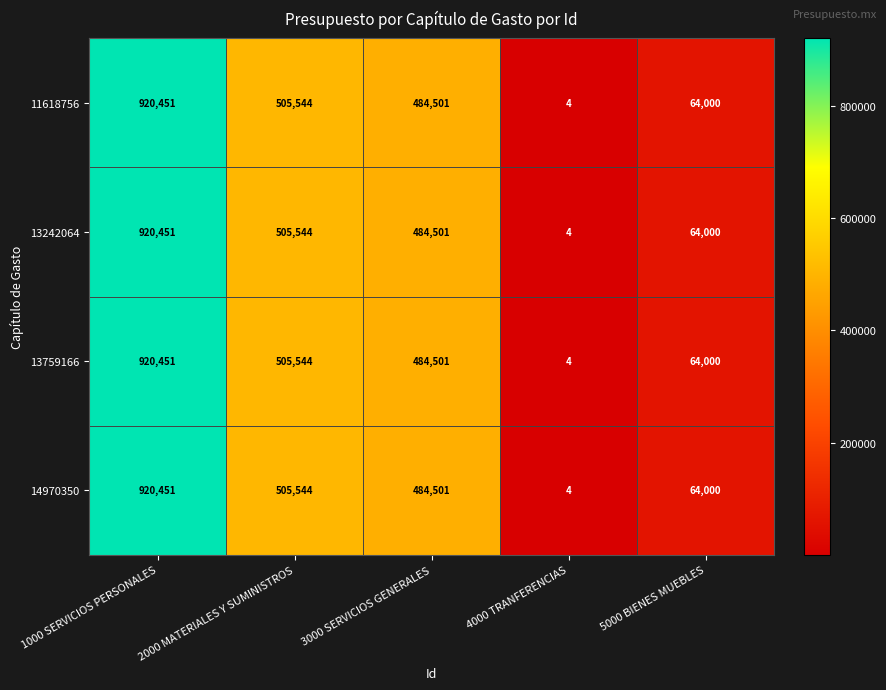

Is it true that 14970350 equals 882791 at 2000 MATERIALES Y SUMINISTROS?

False